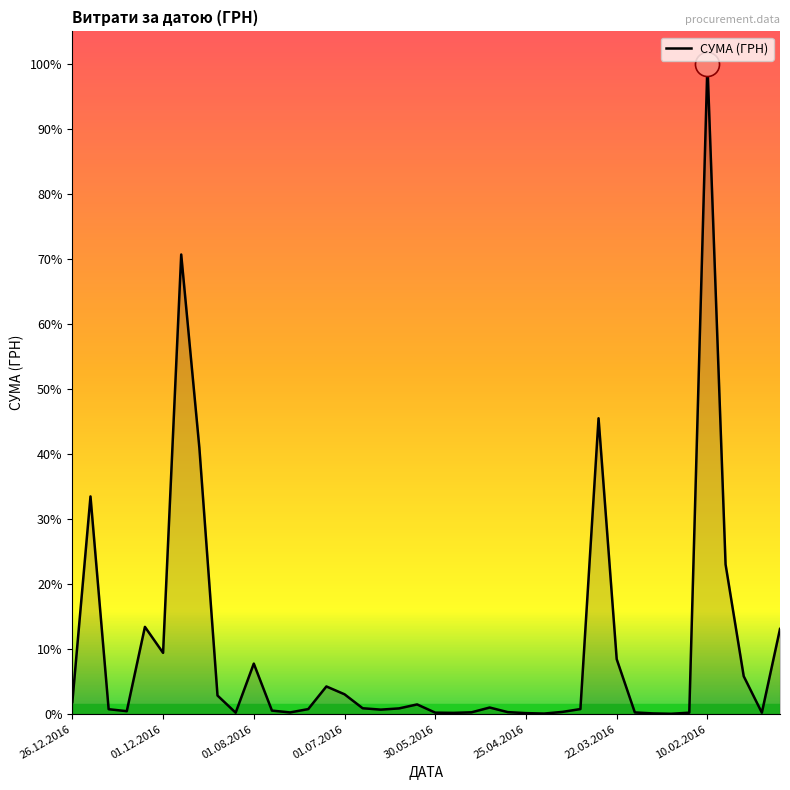

Is this an area chart (filled region under the line)?

Yes